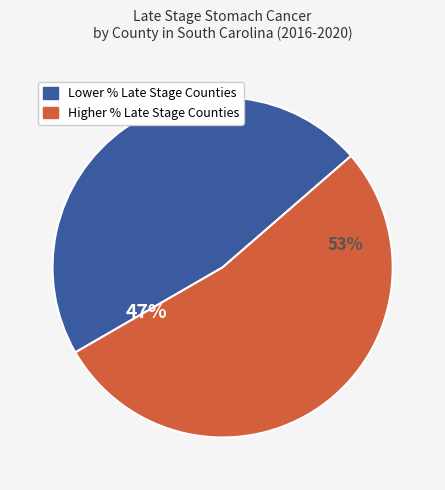

True or false: Darlington County accounts for 21% of the total.

False